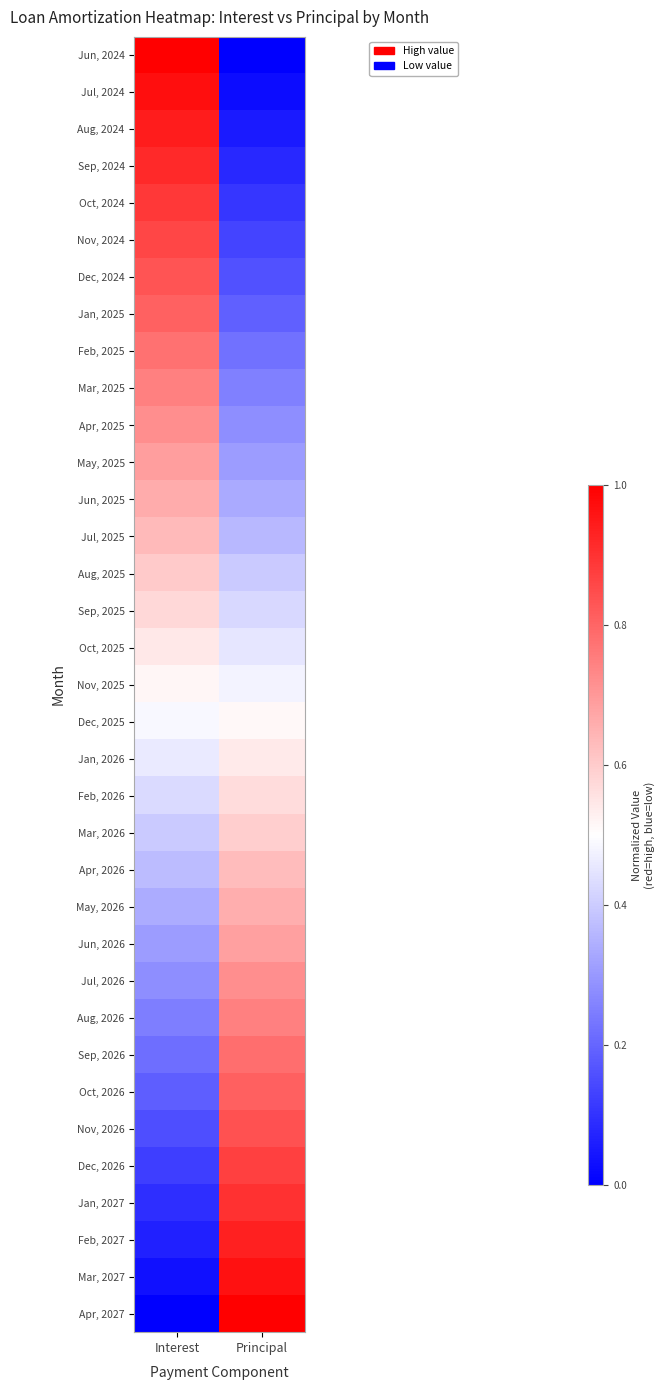

Reading left to right, what are all the values shown in this chart?

Jun, 2024: Interest=1.0	Principal=0.0
Jul, 2024: Interest=1.0	Principal=0.0
Aug, 2024: Interest=0.9	Principal=0.1
Sep, 2024: Interest=0.9	Principal=0.1
Oct, 2024: Interest=0.9	Principal=0.1
Nov, 2024: Interest=0.9	Principal=0.1
Dec, 2024: Interest=0.8	Principal=0.2
Jan, 2025: Interest=0.8	Principal=0.2
Feb, 2025: Interest=0.8	Principal=0.2
Mar, 2025: Interest=0.7	Principal=0.3
Apr, 2025: Interest=0.7	Principal=0.3
May, 2025: Interest=0.7	Principal=0.3
Jun, 2025: Interest=0.7	Principal=0.3
Jul, 2025: Interest=0.6	Principal=0.4
Aug, 2025: Interest=0.6	Principal=0.4
Sep, 2025: Interest=0.6	Principal=0.4
Oct, 2025: Interest=0.5	Principal=0.5
Nov, 2025: Interest=0.5	Principal=0.5
Dec, 2025: Interest=0.5	Principal=0.5
Jan, 2026: Interest=0.5	Principal=0.5
Feb, 2026: Interest=0.4	Principal=0.6
Mar, 2026: Interest=0.4	Principal=0.6
Apr, 2026: Interest=0.4	Principal=0.6
May, 2026: Interest=0.3	Principal=0.7
Jun, 2026: Interest=0.3	Principal=0.7
Jul, 2026: Interest=0.3	Principal=0.7
Aug, 2026: Interest=0.2	Principal=0.7
Sep, 2026: Interest=0.2	Principal=0.8
Oct, 2026: Interest=0.2	Principal=0.8
Nov, 2026: Interest=0.2	Principal=0.8
Dec, 2026: Interest=0.1	Principal=0.9
Jan, 2027: Interest=0.1	Principal=0.9
Feb, 2027: Interest=0.1	Principal=0.9
Mar, 2027: Interest=0.0	Principal=1.0
Apr, 2027: Interest=0.0	Principal=1.0